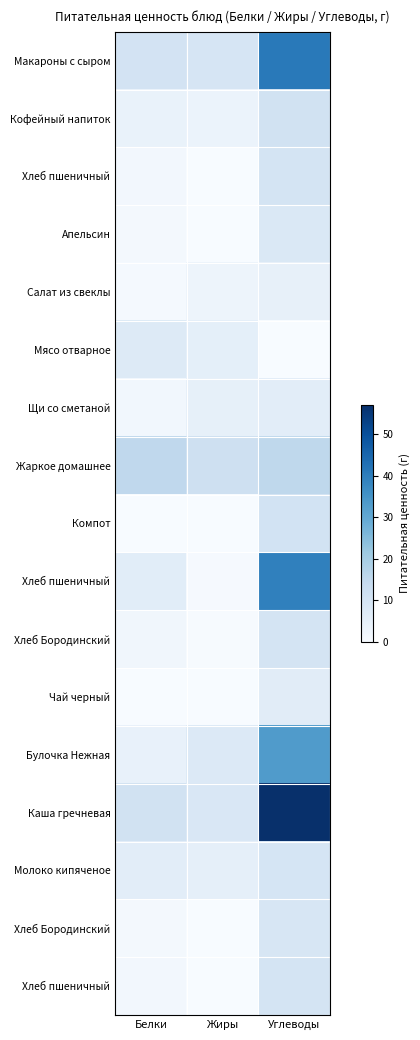

Which category has the lowest value across all series?

Углеводы